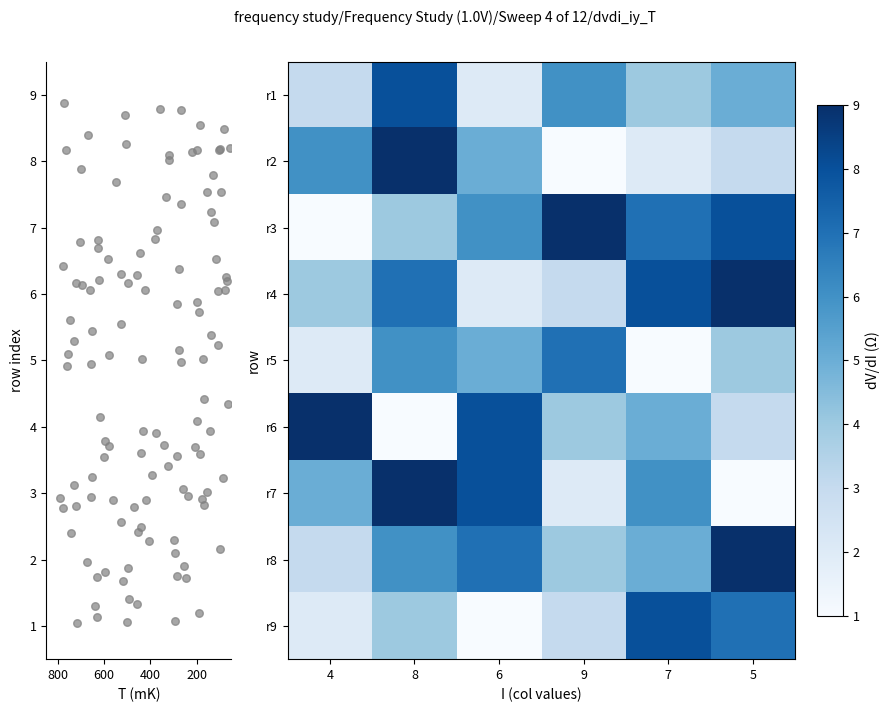

Reading right to left, what are all the values shown in this chart?

row1: 5	4	6	2	8	3
row2: 3	2	1	5	9	6
row3: 8	7	9	6	4	1
row4: 9	8	3	2	7	4
row5: 4	1	7	5	6	2
row6: 3	5	4	8	1	9
row7: 1	6	2	8	9	5
row8: 9	5	4	7	6	3
row9: 7	8	3	1	4	2